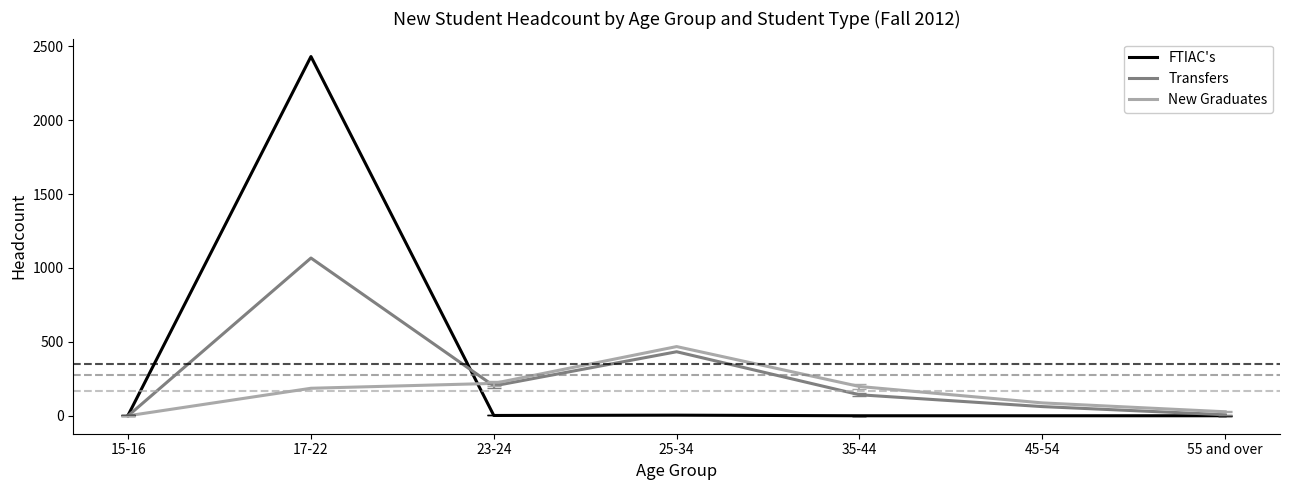

What is the total value across all series at 55 and over?

34